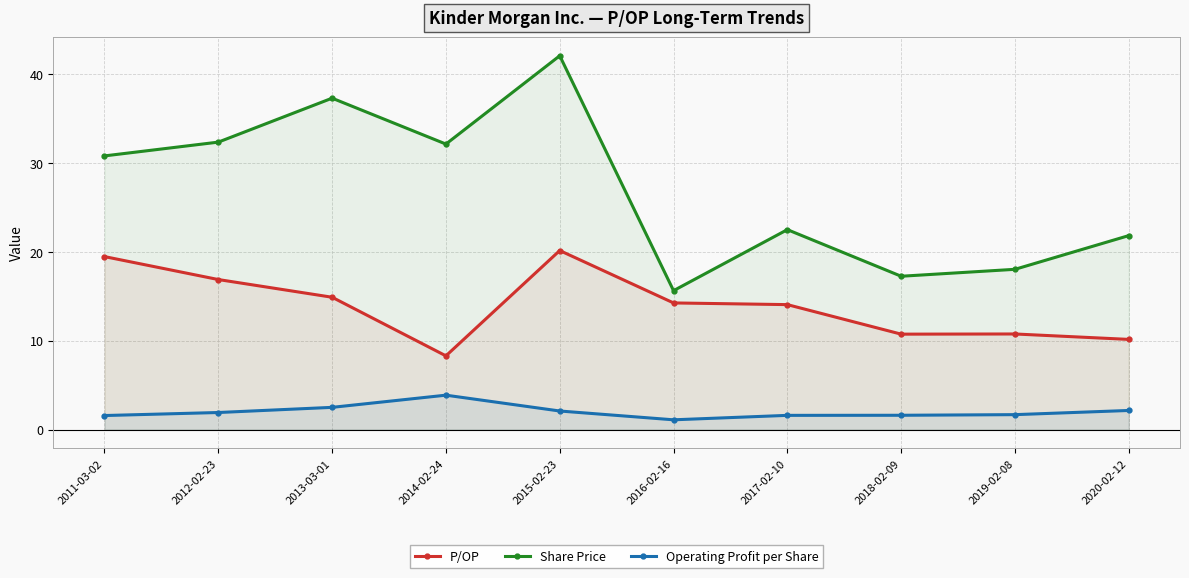

Reading right to left, list all the values displayed in this chart.

P/OP: 10.1	10.8	10.7	14.1	14.2	20.1	8.3	14.9	16.9	19.4
Share Price: 21.8	18.0	17.2	22.5	15.6	42.0	32.1	37.3	32.3	30.8
Operating Profit per Share: 2.1	1.7	1.6	1.6	1.1	2.1	3.9	2.5	1.9	1.6